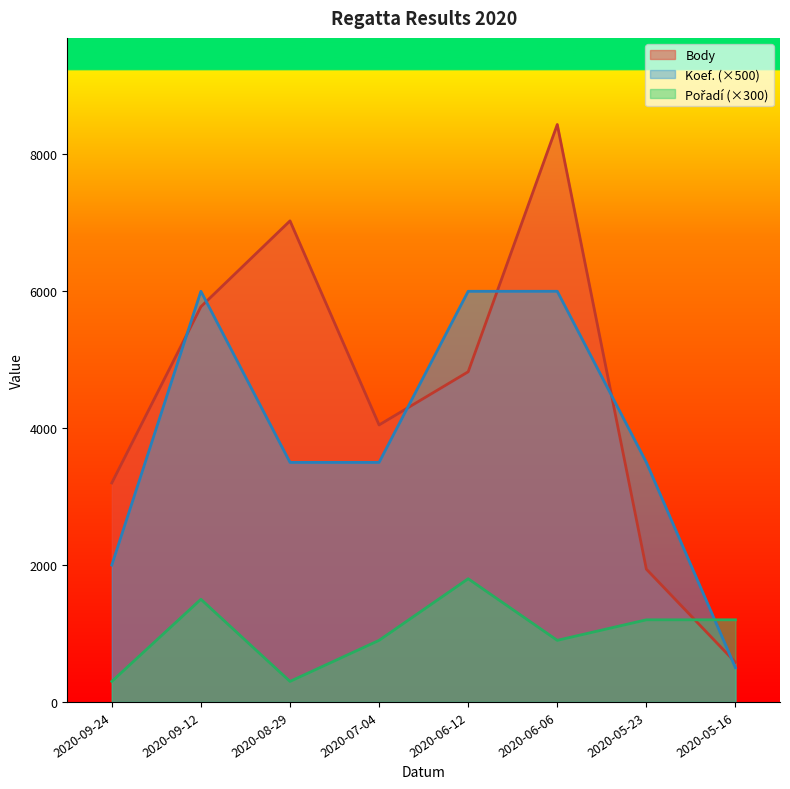

Which has a higher value, 2020-09-12 or 2020-06-12?

2020-09-12